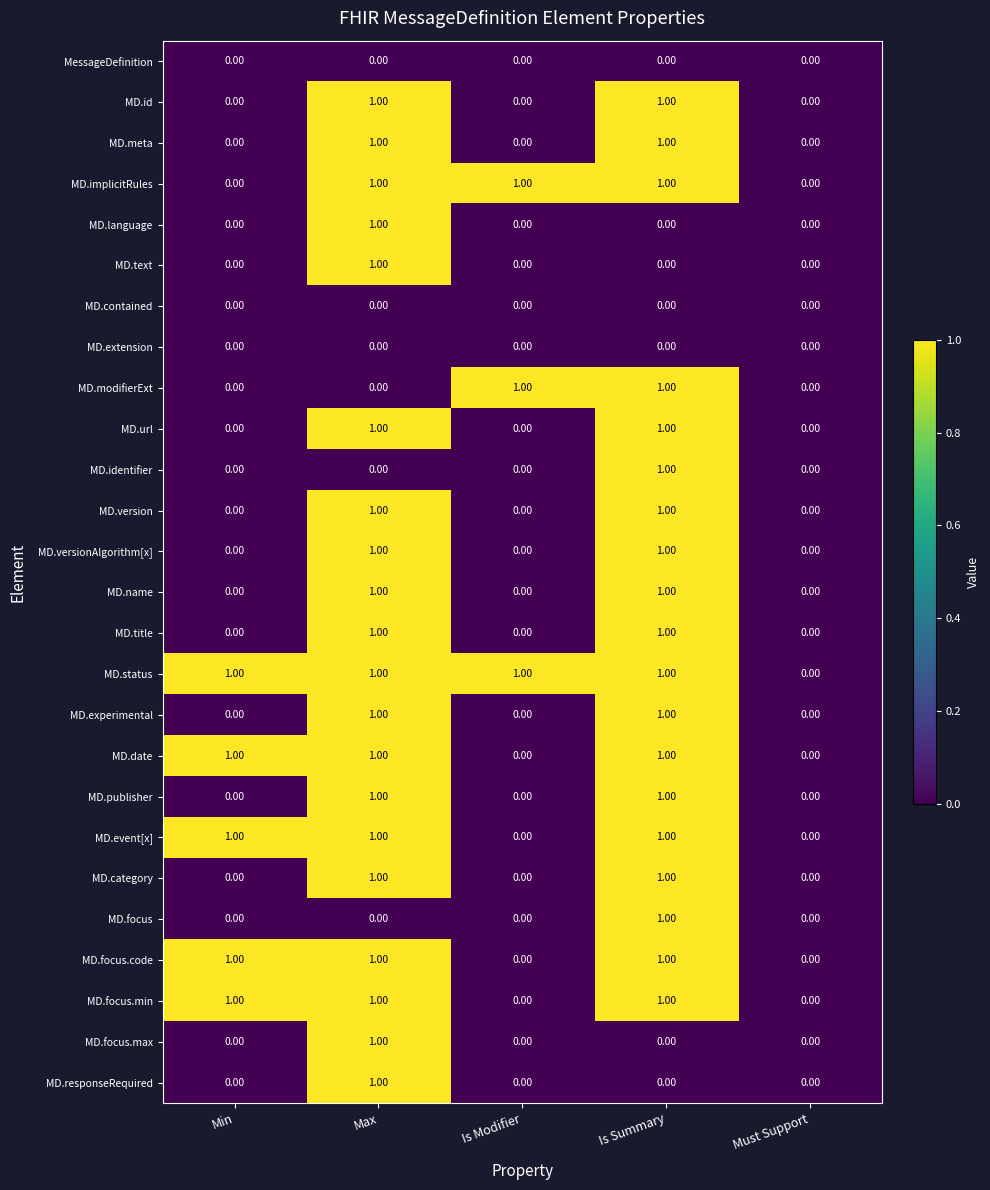

What is the sum of all MD.event[x] values?

3